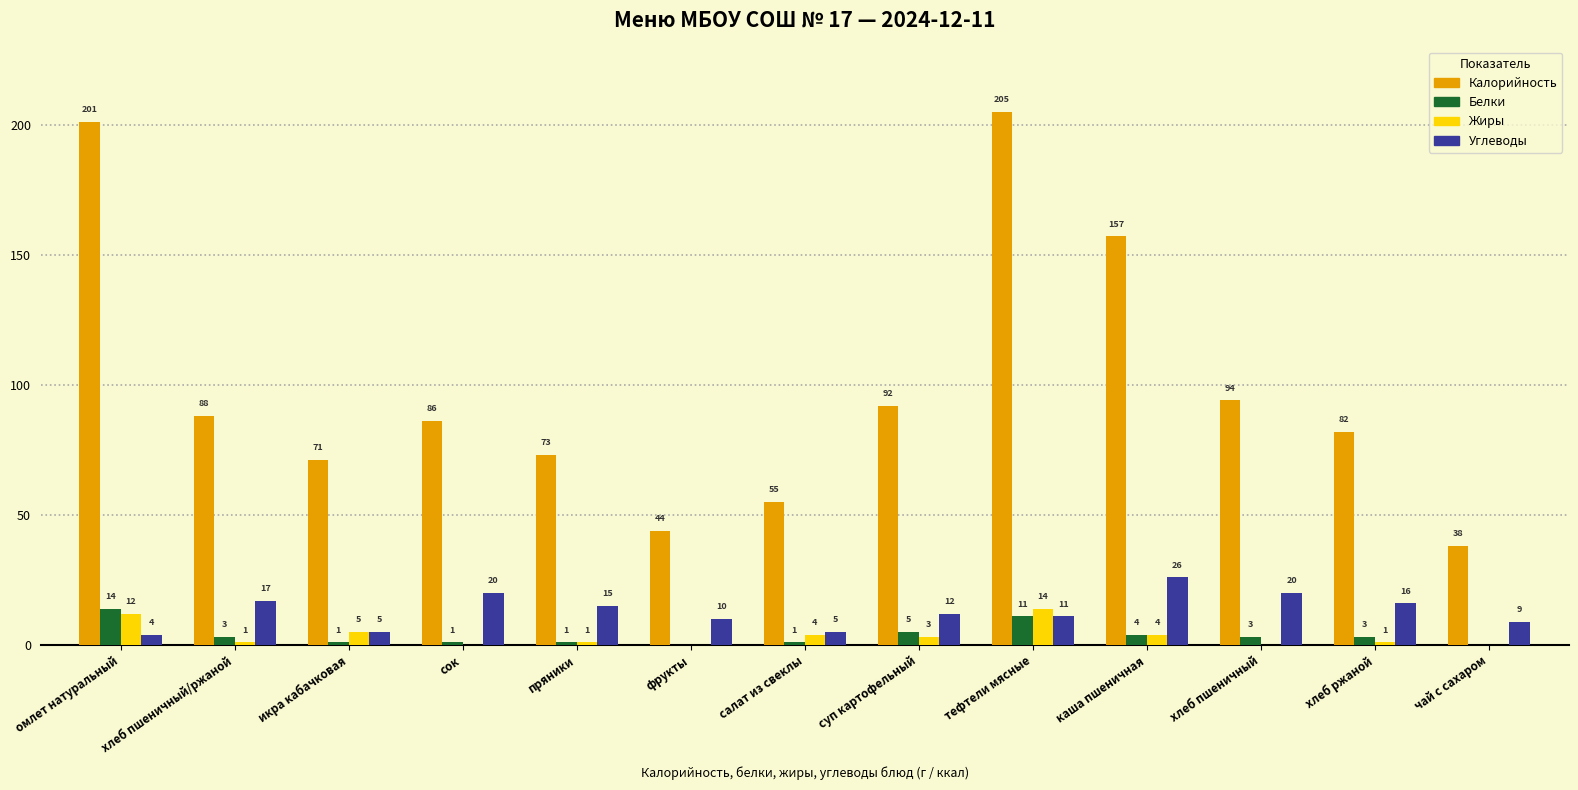

Which series has the largest total across all categories?

Калорийность